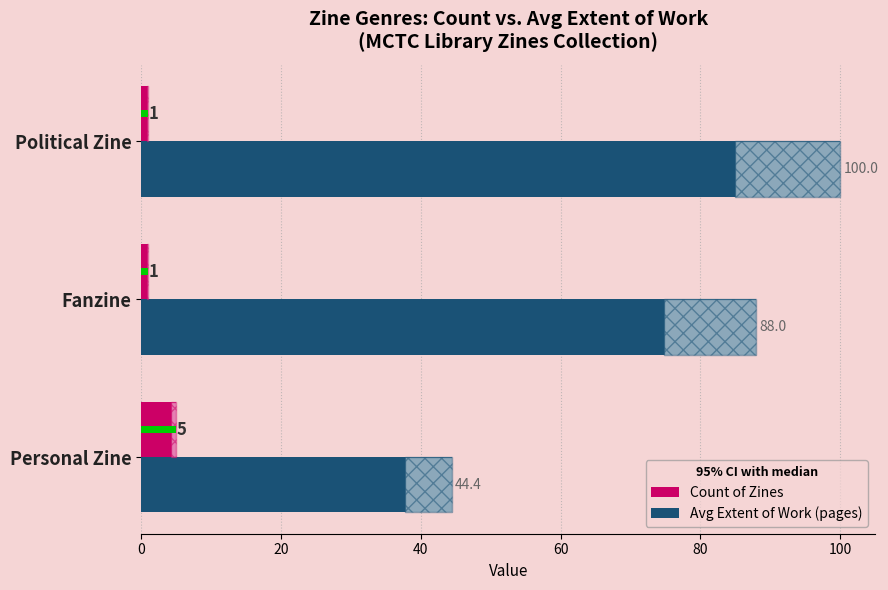

How many bars are there in each group?

2